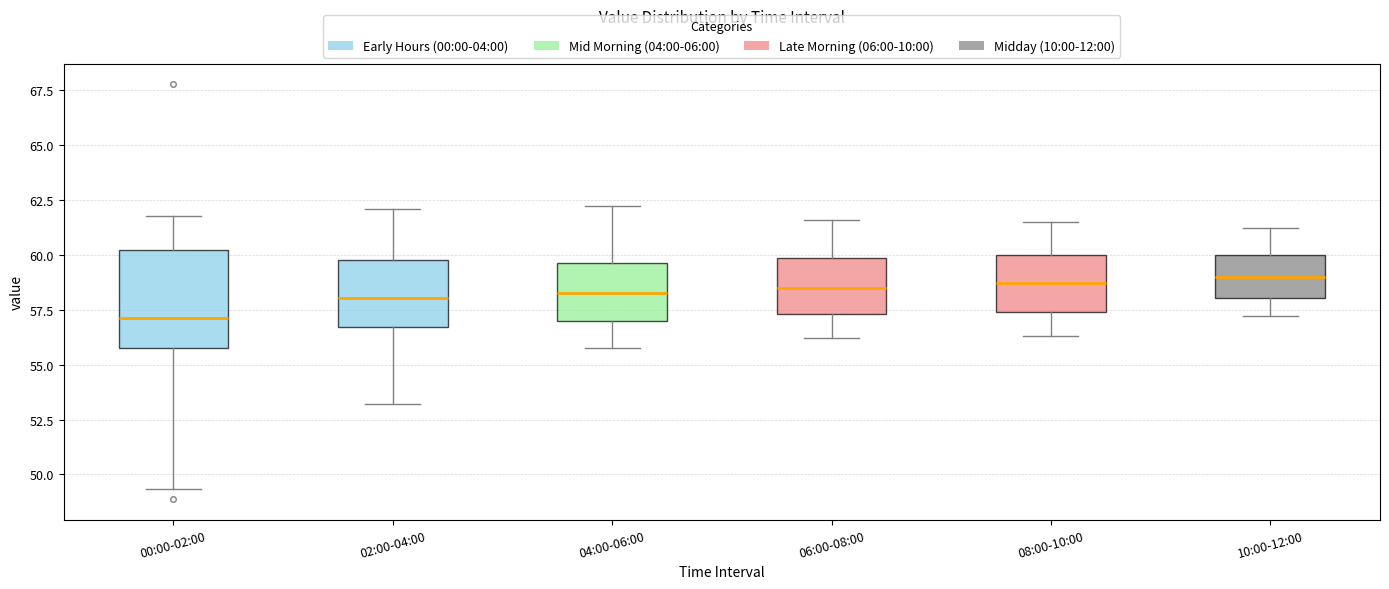

Where is the lower edge of the box for 10:00-12:00 on the y-axis? The values are not printed on the chart, so give them approximately, as read against the axis.

58.0